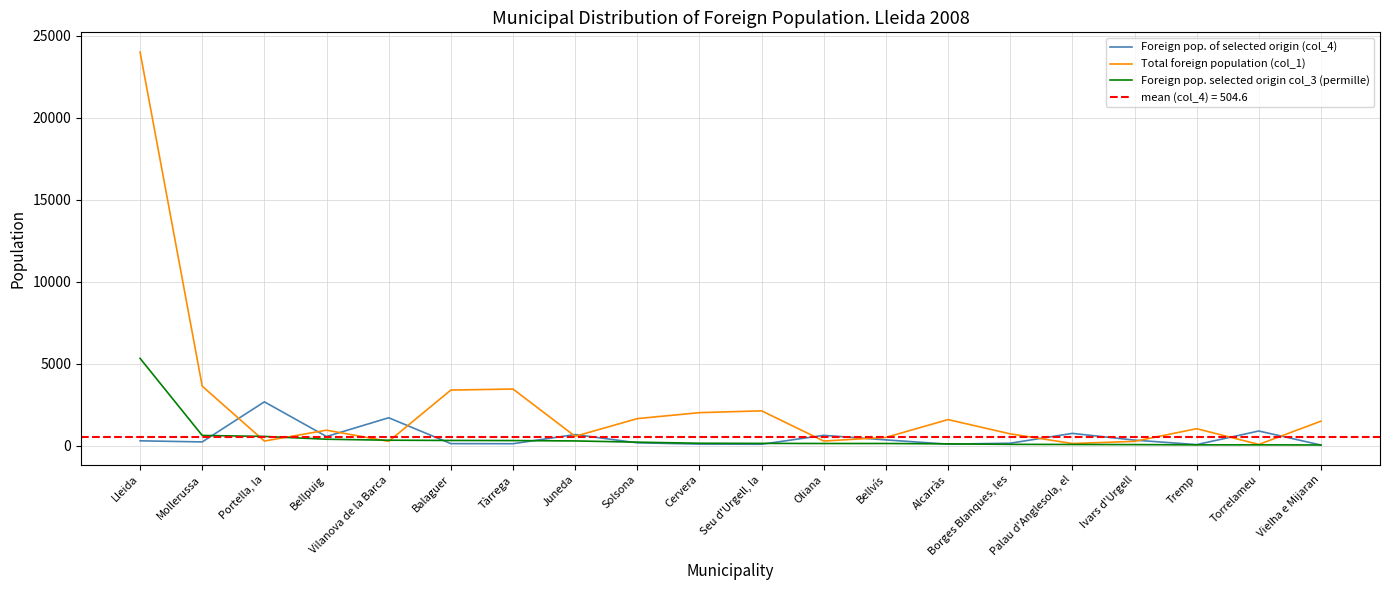

Where does the Foreign pop. selected origin col_3 (permille) series first go above 149?

Lleida